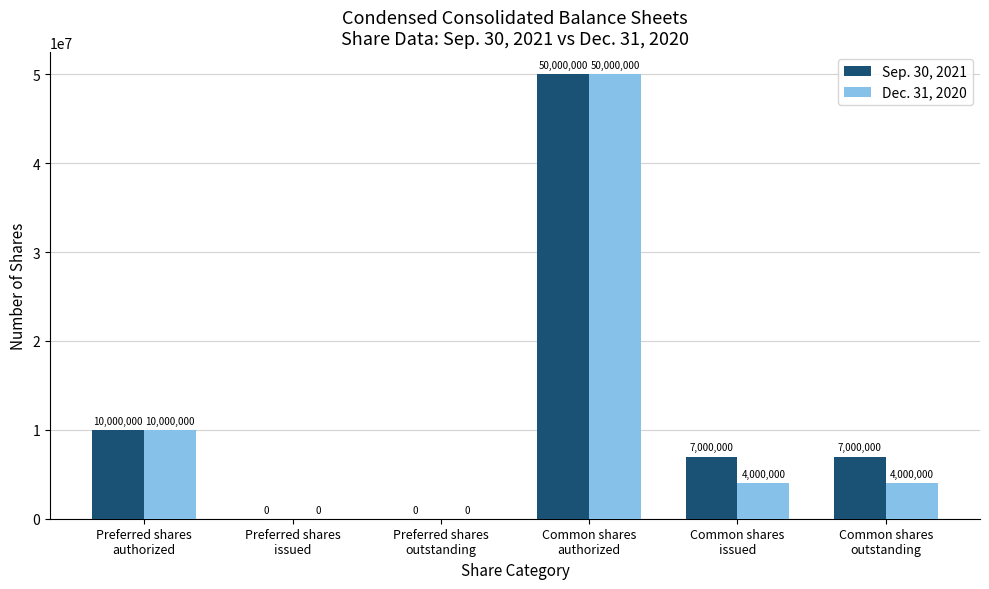

What is the greatest value displayed?

50000000